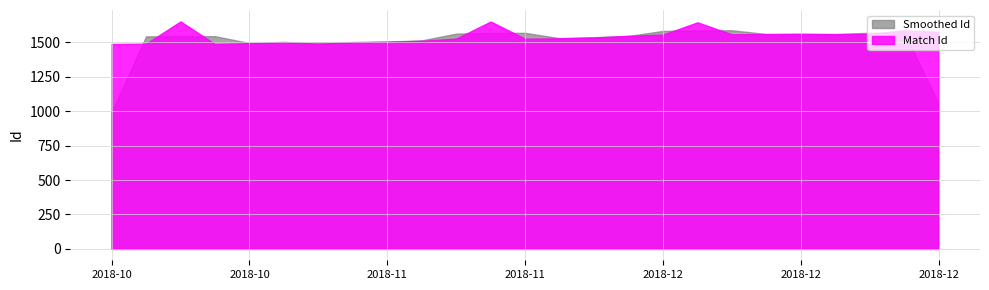

Reading left to right, transcribe all the data shown in this chart.

10:30=1488	10:30=1490	14:00=1652	11:00=1487	11:00=1494	10:30=1503	10:30=1489	10:30=1502	11:30=1504	10:30=1511	10:30=1527	10:30=1651	10:30=1526	10:30=1529	10:30=1535	10:30=1547	10:30=1556	10:30=1645	12:30=1558	10:30=1560	10:30=1562	10:30=1559	10:30=1561	10:30=1587	10:30=1576